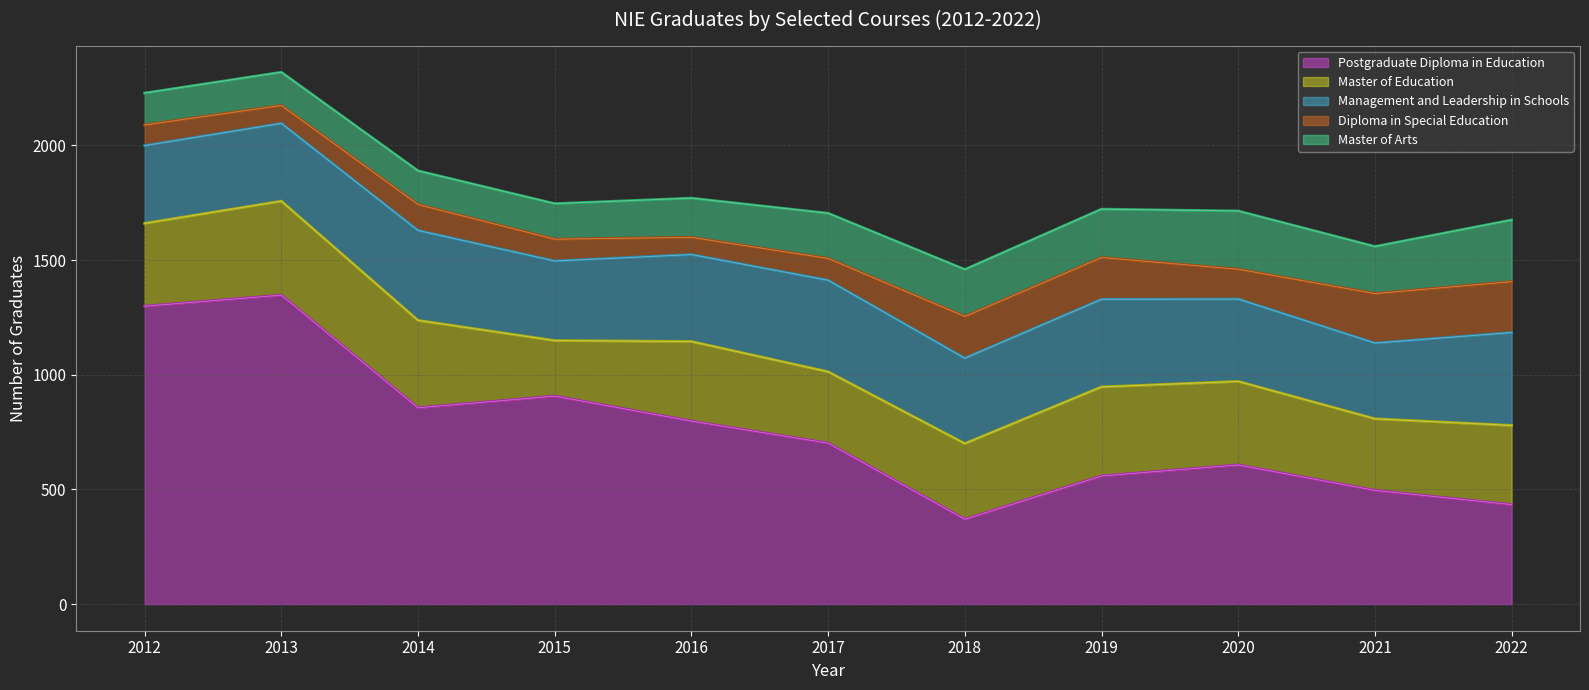

Is it true that Master of Education equals 330 at 2018?

True